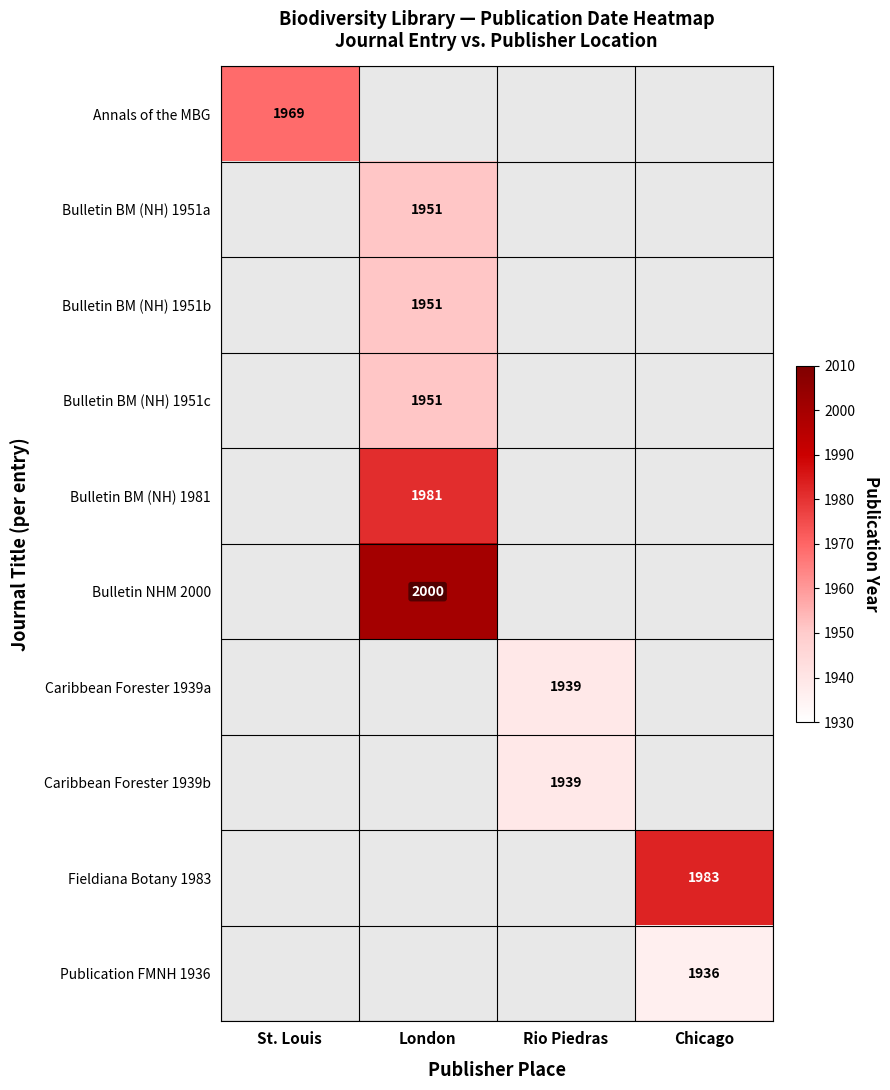

The value of Caribbean Forester 1939a at Rio Piedras is 486. True or false?

False